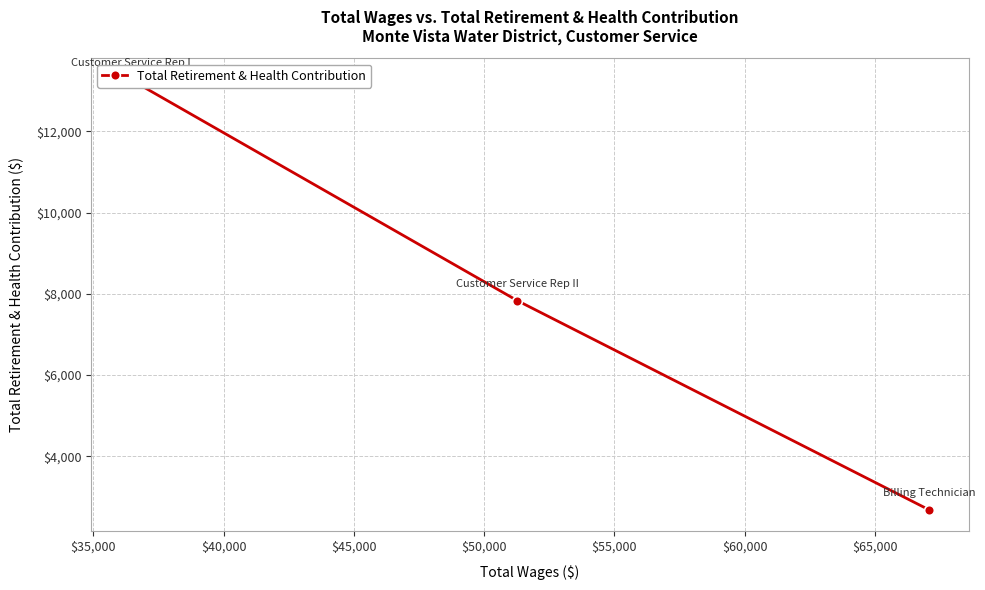

True or false: the data shows 540 at $40,000.

False